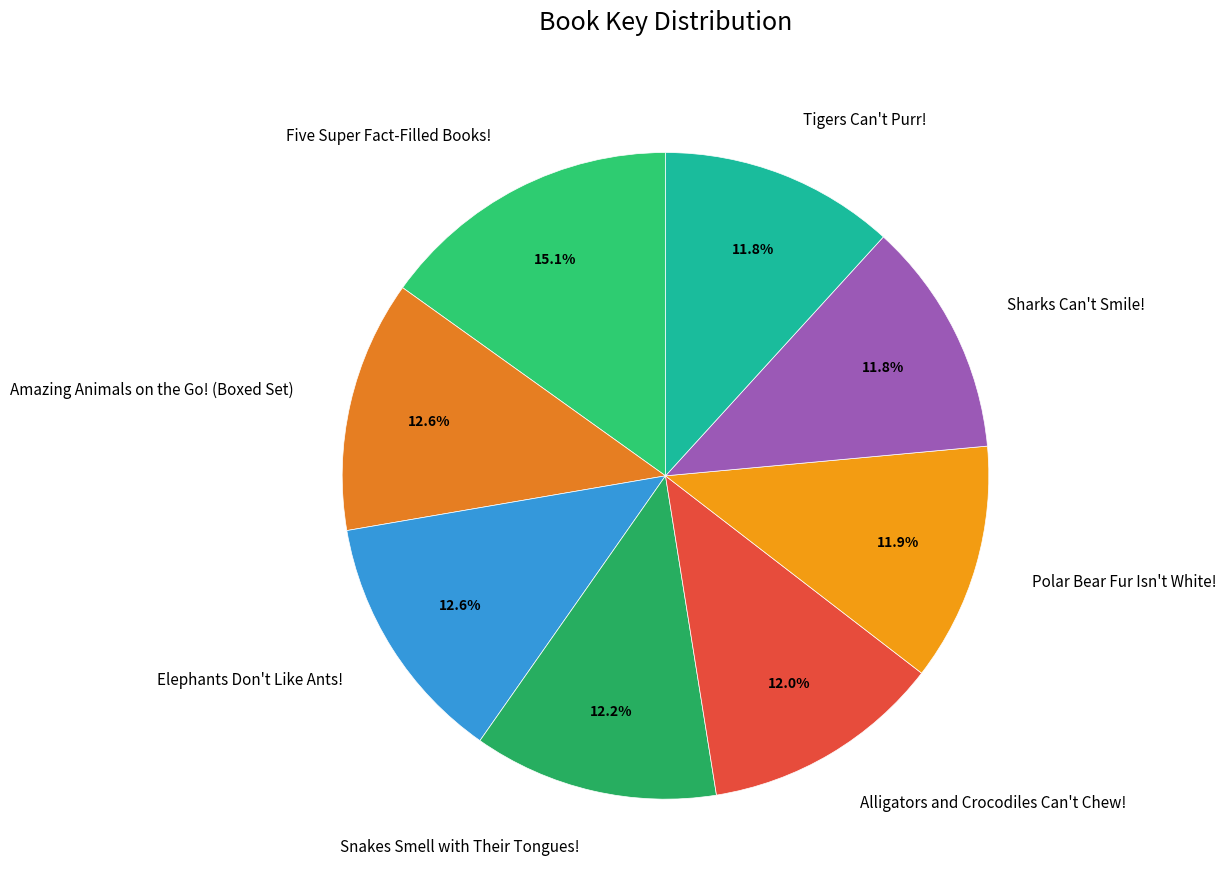

To the nearest percent, what is the difference between the largest and smallest slice percentages?

3%